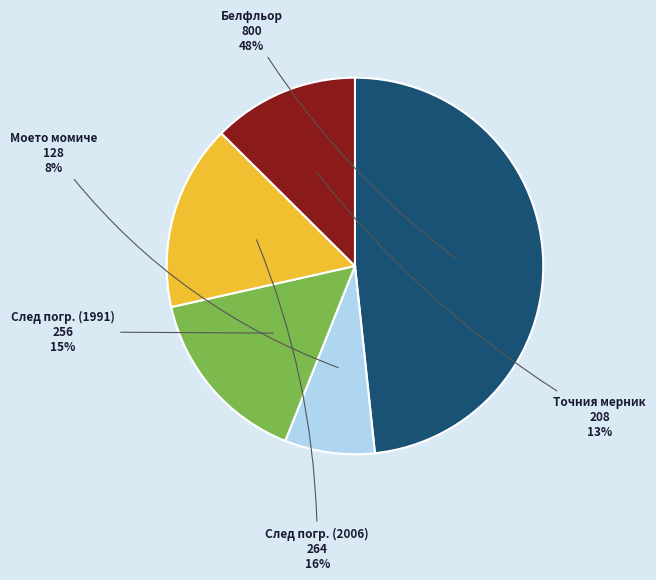

Is there any slice that represents more than half of the pie?

No